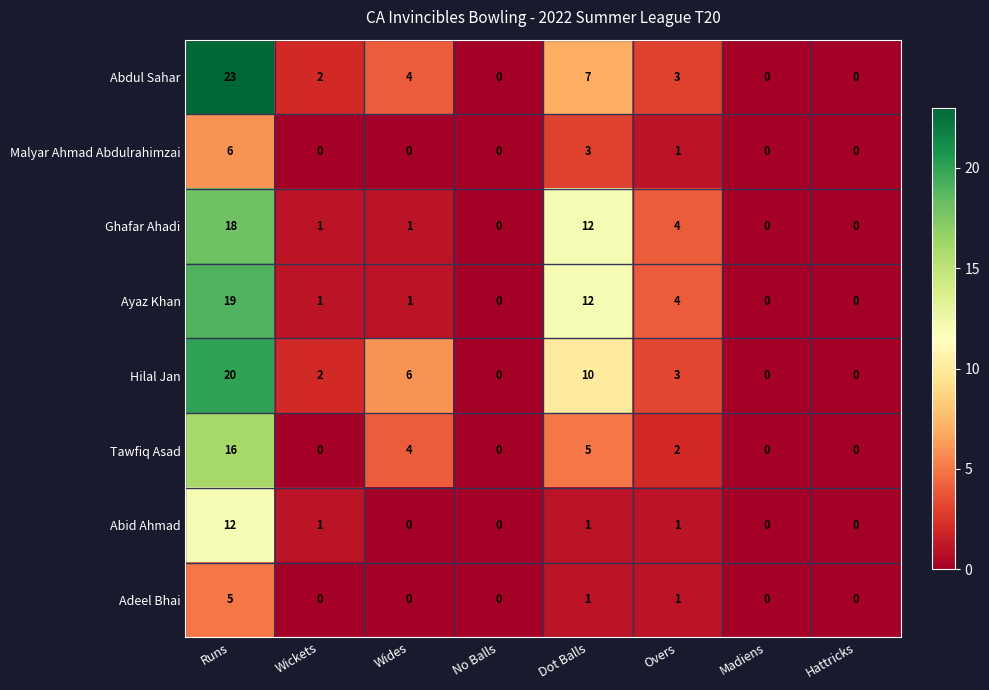

The value of Hilal Jan at Overs is 3. True or false?

True